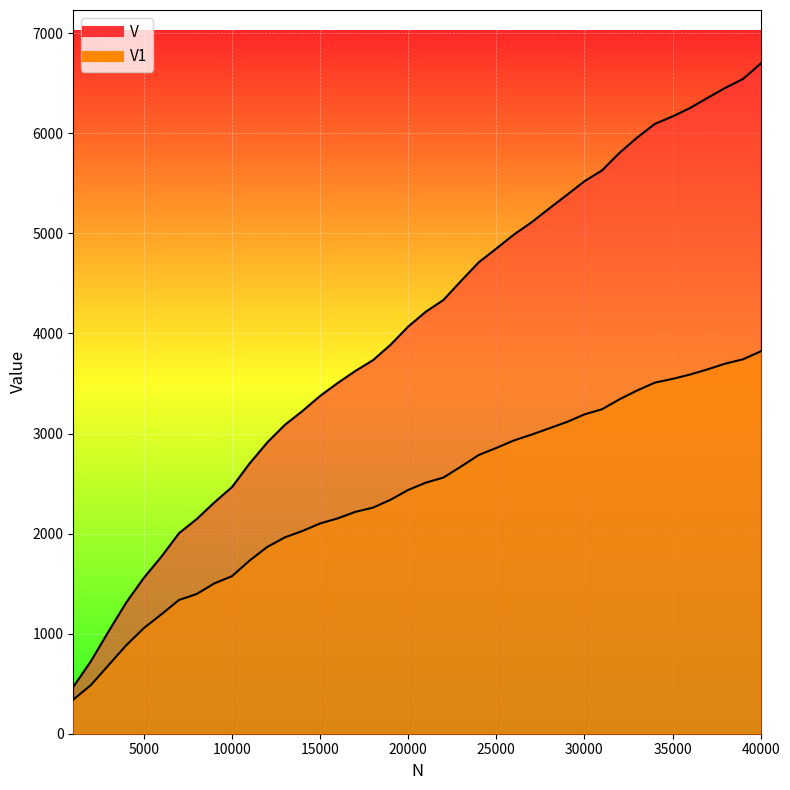

How many categories are shown in the chart?

40